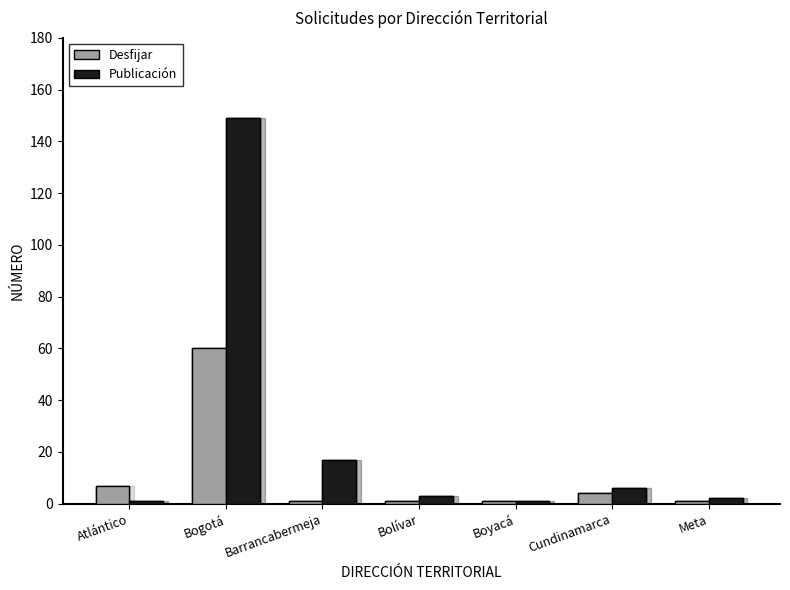

Which series has the widest spread of values?

Publicación